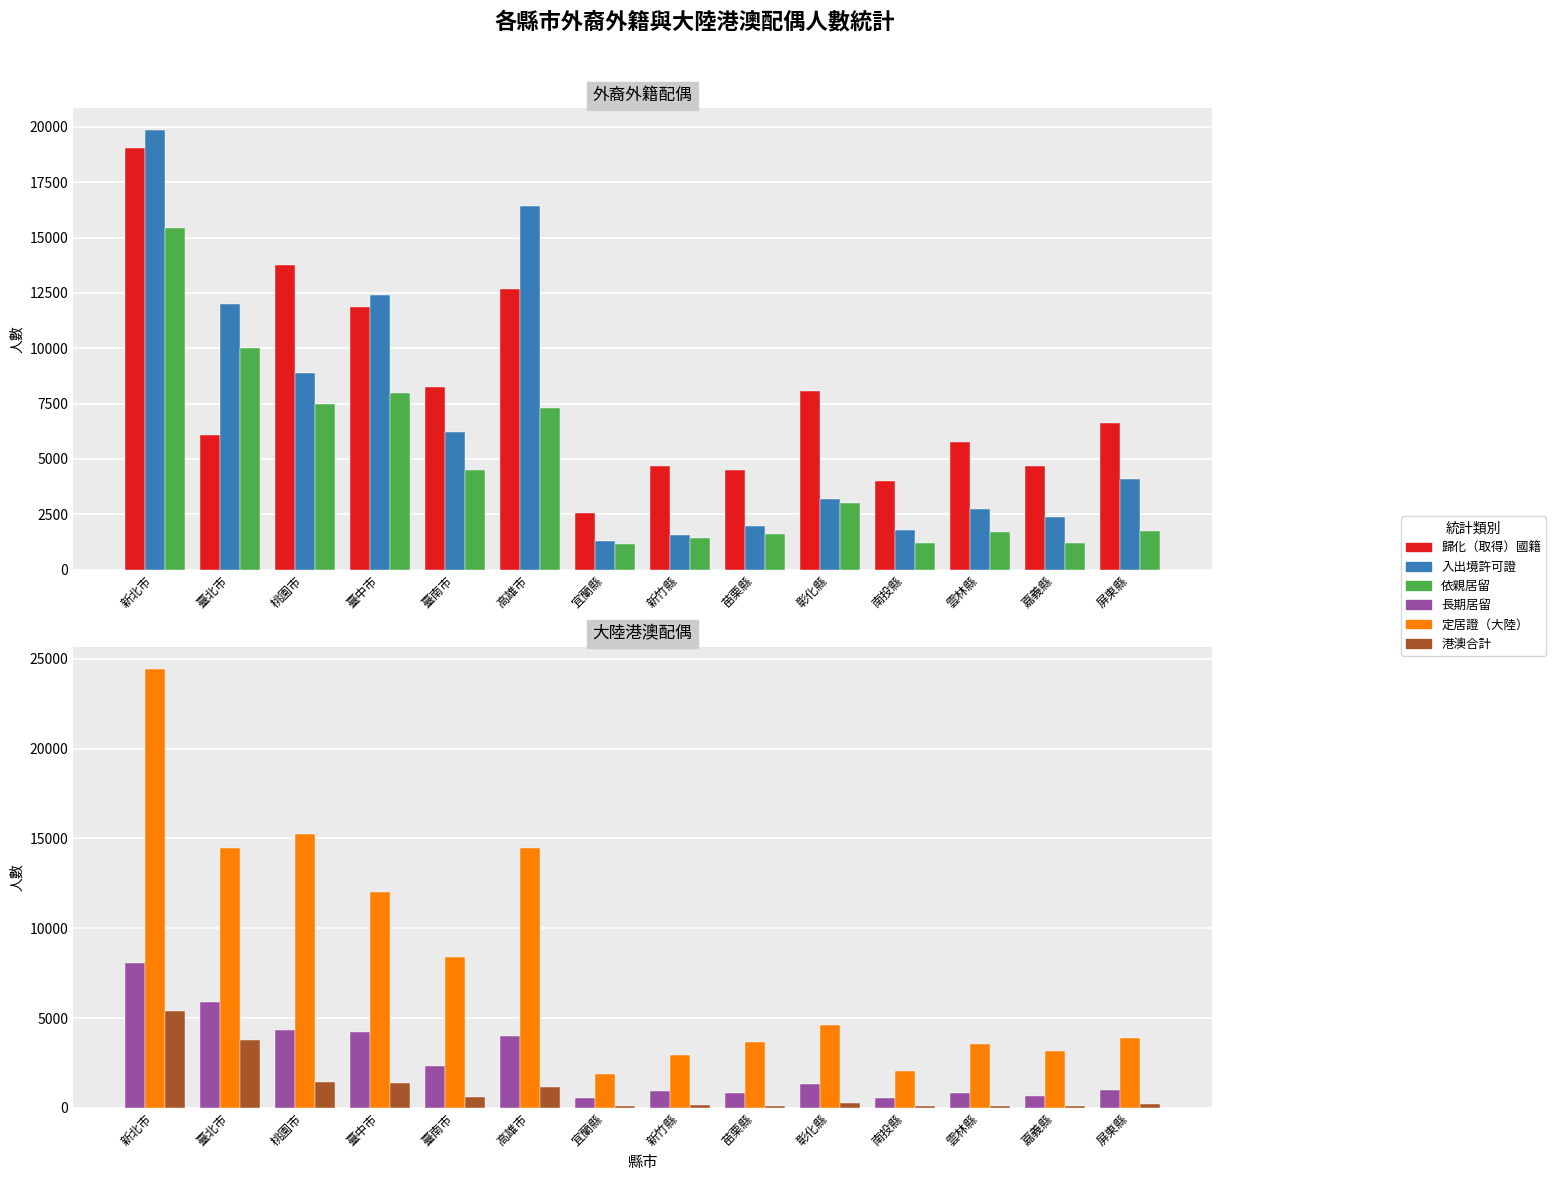

Reading left to right, transcribe all the data shown in this chart.

歸化（取得）國籍: 新北市=19048	臺北市=6101	桃園市=13760	臺中市=11854	臺南市=8251	高雄市=12671	宜蘭縣=2550	新竹縣=4699	苗栗縣=4522	彰化縣=8089	南投縣=4023	雲林縣=5750	嘉義縣=4687	屏東縣=6628
入出境許可證: 新北市=19849	臺北市=12009	桃園市=8874	臺中市=12389	臺南市=6215	高雄市=16425	宜蘭縣=1302	新竹縣=1553	苗栗縣=1960	彰化縣=3203	南投縣=1810	雲林縣=2760	嘉義縣=2367	屏東縣=4111
依親居留: 新北市=15417	臺北市=10007	桃園市=7465	臺中市=8000	臺南市=4511	高雄市=7310	宜蘭縣=1174	新竹縣=1424	苗栗縣=1619	彰化縣=2994	南投縣=1201	雲林縣=1710	嘉義縣=1199	屏東縣=1752
長期居留: 新北市=8049	臺北市=5872	桃園市=4359	臺中市=4245	臺南市=2341	高雄市=4011	宜蘭縣=577	新竹縣=925	苗栗縣=831	彰化縣=1334	南投縣=556	雲林縣=817	嘉義縣=635	屏東縣=979
定居證（大陸）: 新北市=24453	臺北市=14484	桃園市=15237	臺中市=12029	臺南市=8376	高雄市=14452	宜蘭縣=1891	新竹縣=2925	苗栗縣=3667	彰化縣=4604	南投縣=2044	雲林縣=3544	嘉義縣=3152	屏東縣=3865
港澳合計: 新北市=5416	臺北市=3781	桃園市=1436	臺中市=1380	臺南市=586	高雄市=1149	宜蘭縣=127	新竹縣=179	苗栗縣=113	彰化縣=251	南投縣=112	雲林縣=98	嘉義縣=90	屏東縣=217